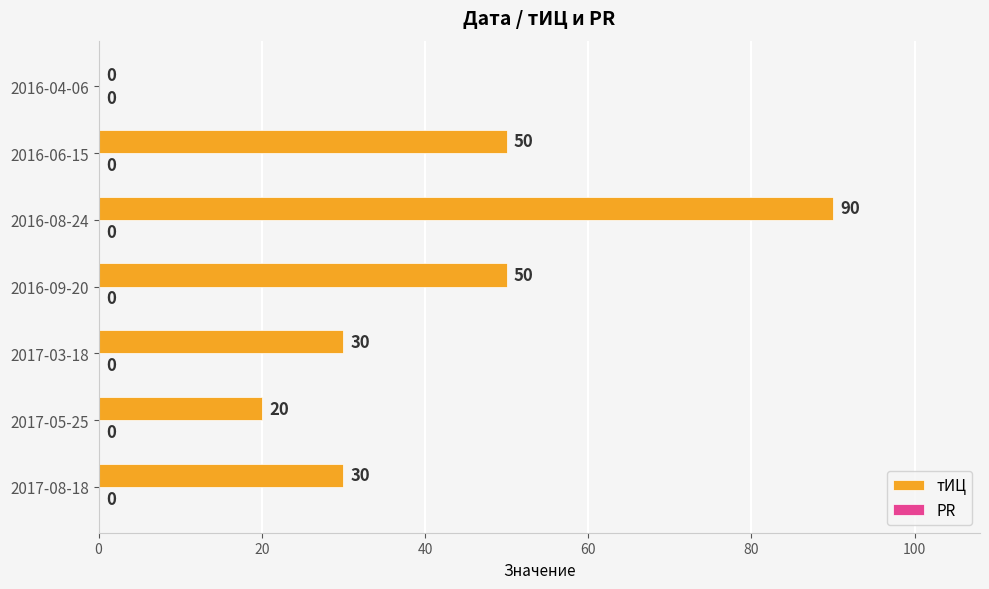

Are the bars horizontal?

Yes